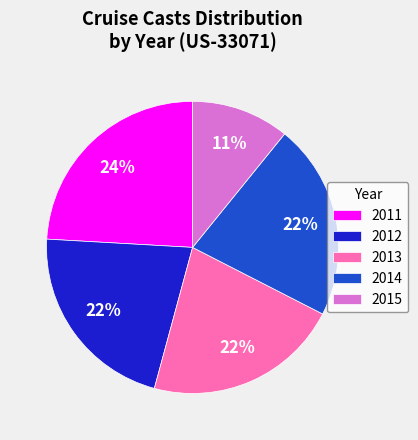

To the nearest percent, what percentage of the pie is 2013?

22%